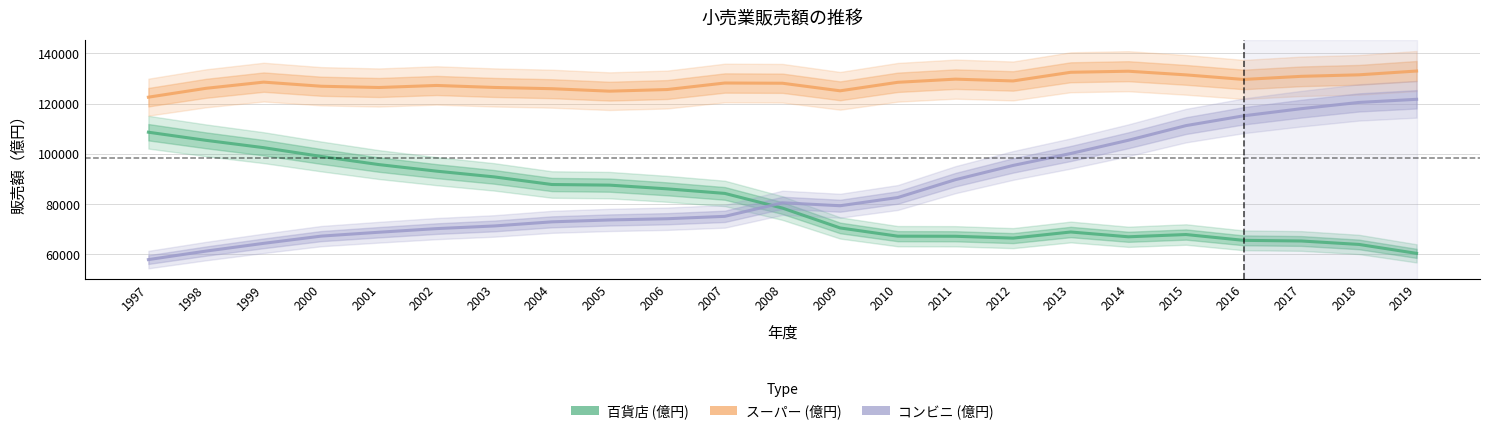

Is the value of コンビニ (億円) at 1997 greater than the value of スーパー (億円) at 2013?

No